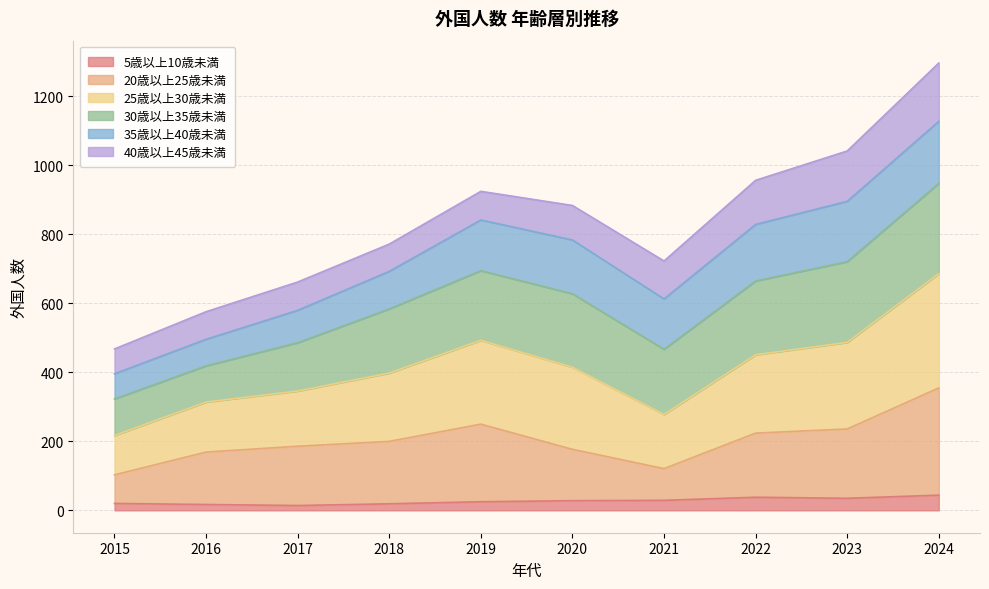

At which category is the sum across all series the highest?

2024